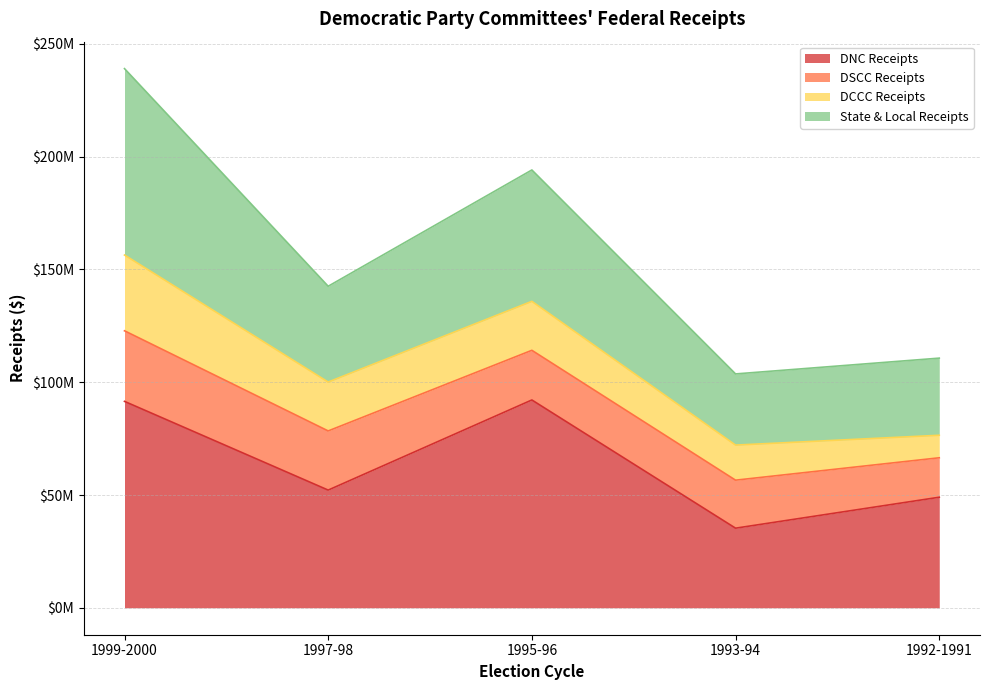

True or false: State & Local Receipts has a value of 61538253.4 at 1997-98.

False